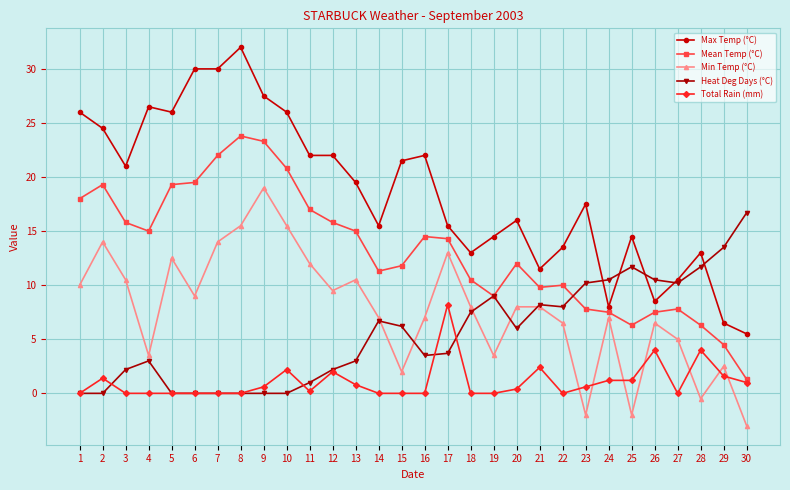

Which series has the largest range (max minus min)?

Max Temp (°C)